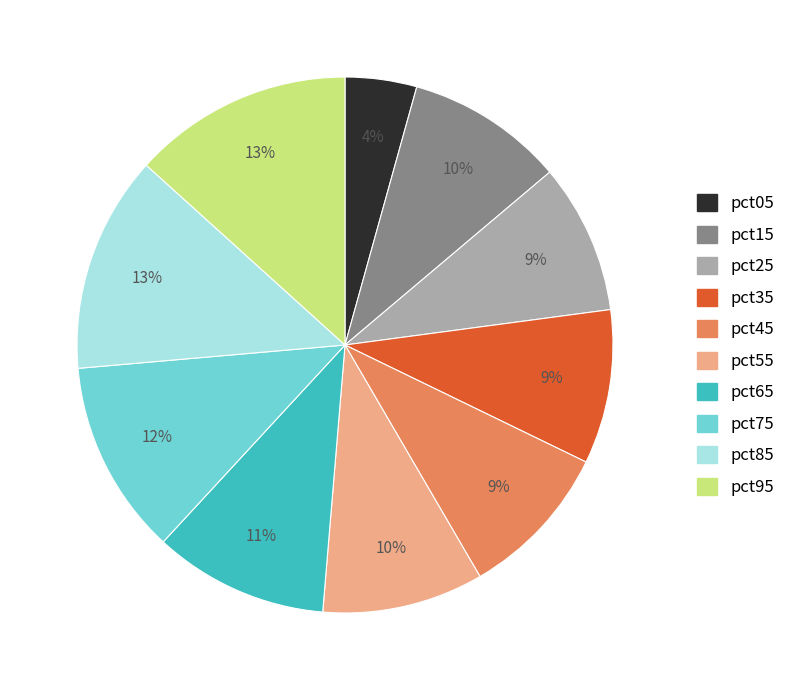

Count the number of slices in the pie.

10